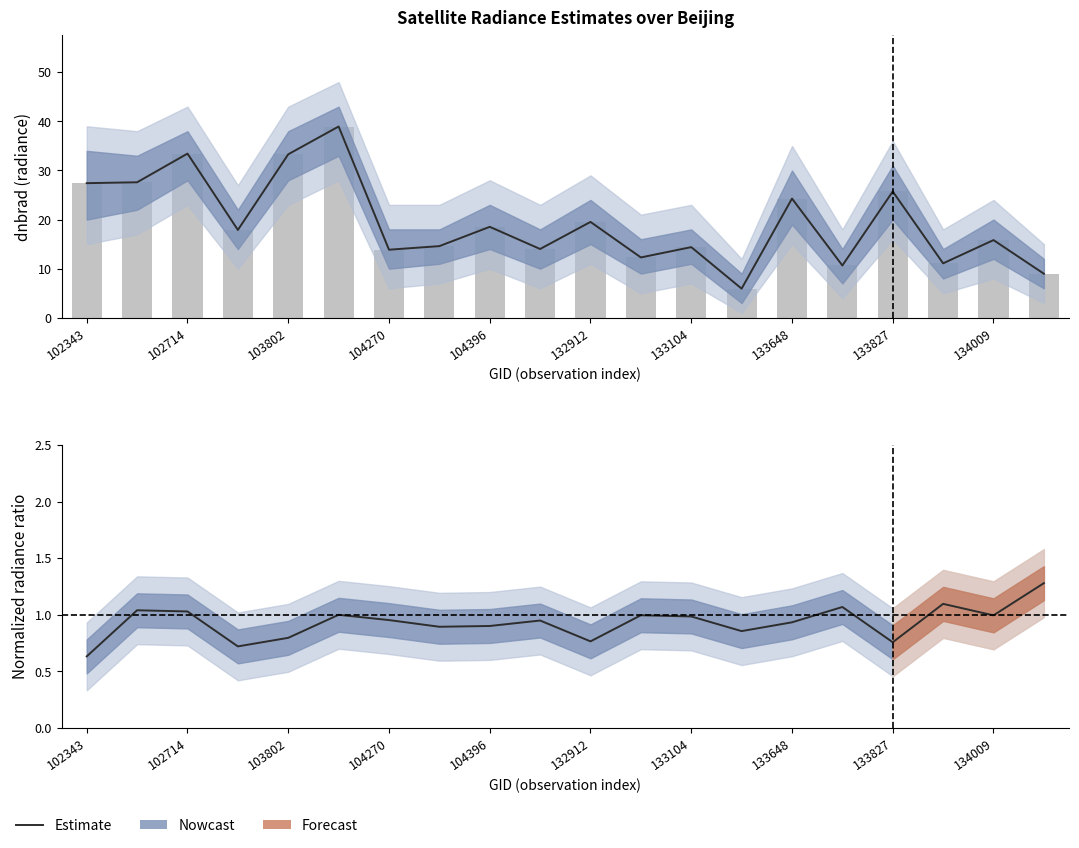

What is the value of the Estimate (ratio) bar at the 5th from the left?

0.8